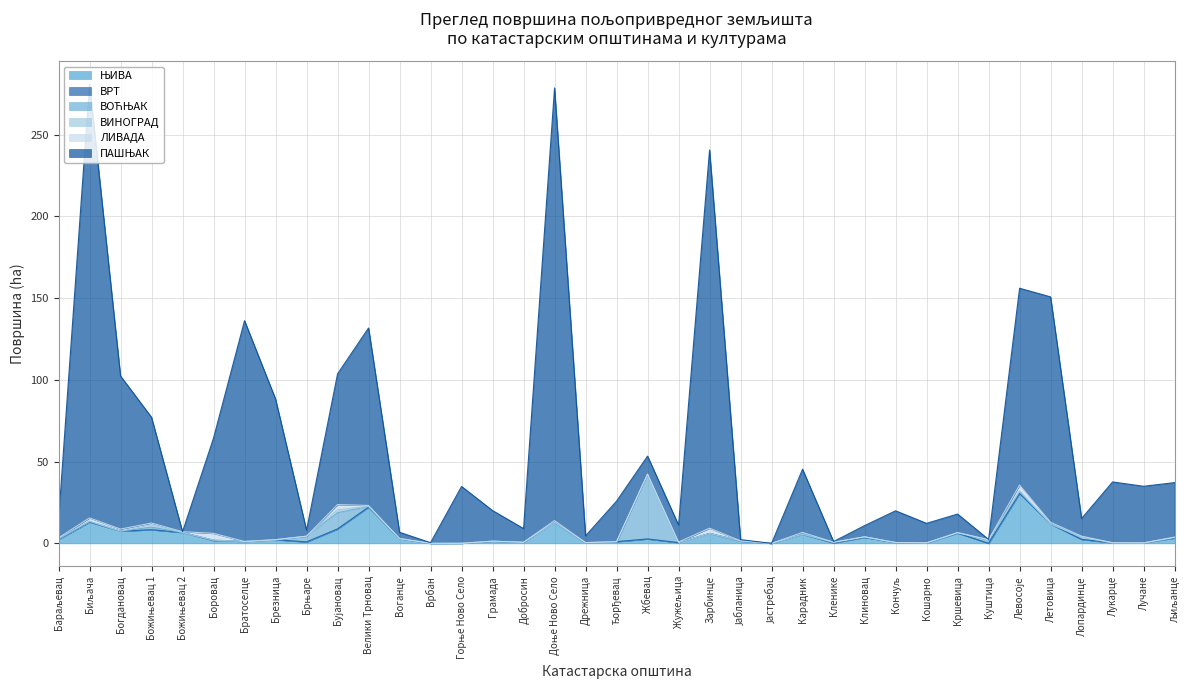

What is the label of the 34th point from the left?

Лопардинце